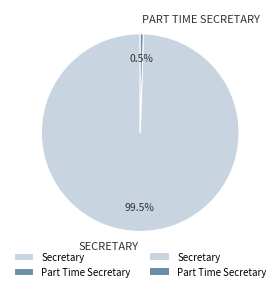

Is there any slice that represents more than half of the pie?

Yes